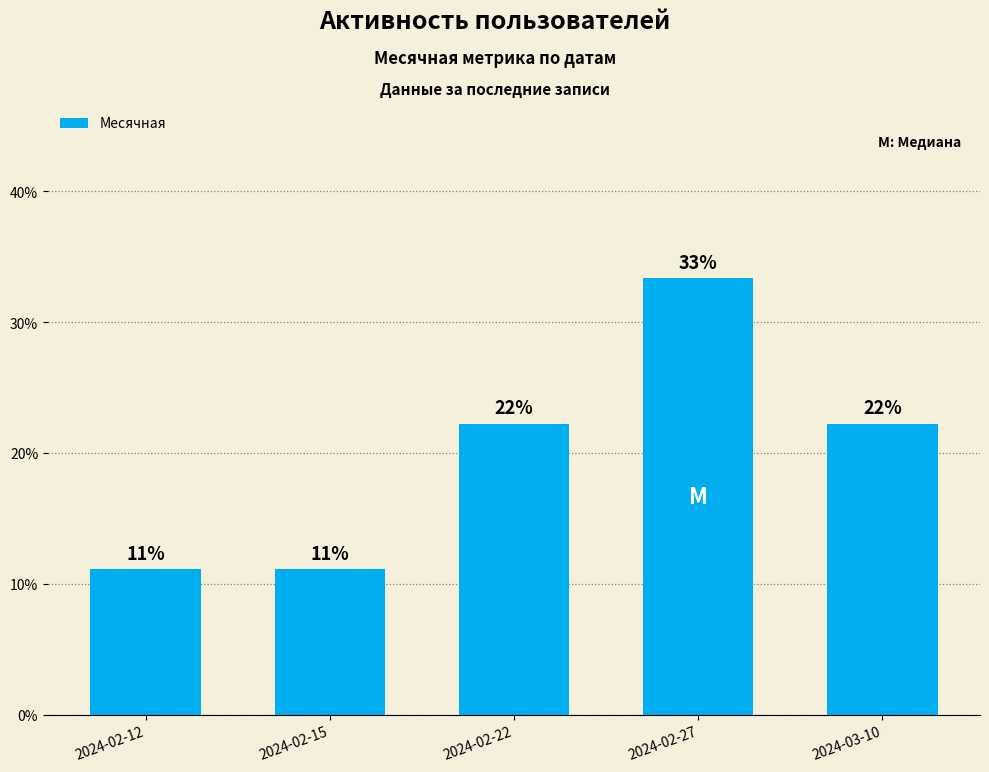

True or false: the data shows 50.5 at 2024-02-27.

False